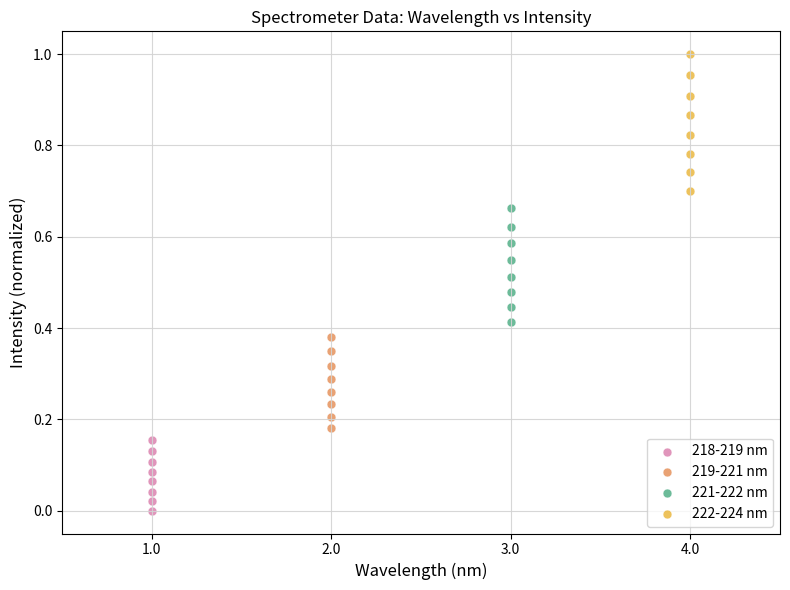

Which series reaches the minimum Y coordinate?

218-219 nm